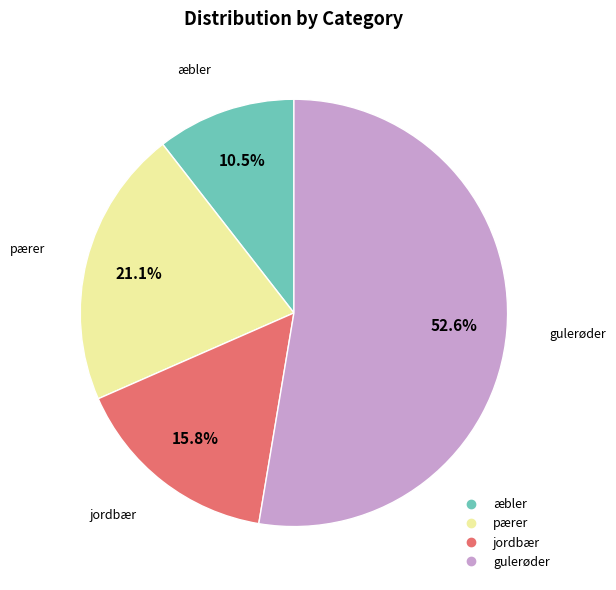

To the nearest percent, what is the difference between the pærer and æbler slice percentages?

11%